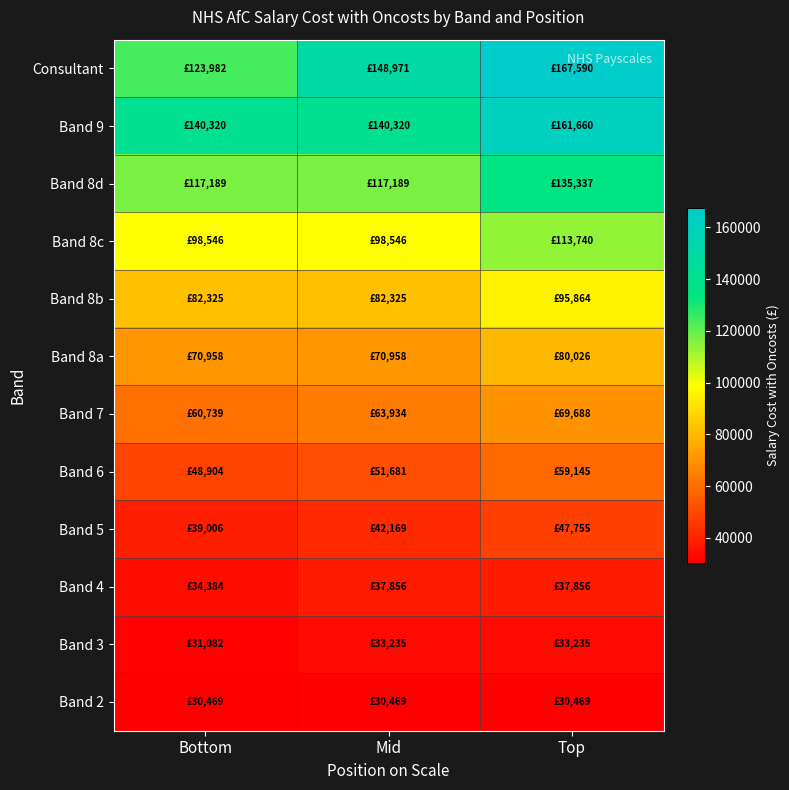

Reading right to left, list all the values displayed in this chart.

Band 2: Top=30468.7	Mid=30468.7	Bottom=30468.7
Band 3: Top=33235.2	Mid=33235.2	Bottom=31081.8
Band 4: Top=37855.9	Mid=37855.9	Bottom=34384.0
Band 5: Top=47755.1	Mid=42168.5	Bottom=39006.2
Band 6: Top=59145.4	Mid=51680.8	Bottom=48903.9
Band 7: Top=69687.5	Mid=63934.3	Bottom=60739.2
Band 8a: Top=80025.7	Mid=70958.4	Bottom=70958.4
Band 8b: Top=95864.1	Mid=82324.9	Bottom=82324.9
Band 8c: Top=113739.9	Mid=98545.8	Bottom=98545.8
Band 8d: Top=135337.4	Mid=117189.4	Bottom=117189.4
Band 9: Top=161659.9	Mid=140319.8	Bottom=140319.8
Consultant: Top=167590.2	Mid=148971.3	Bottom=123981.6